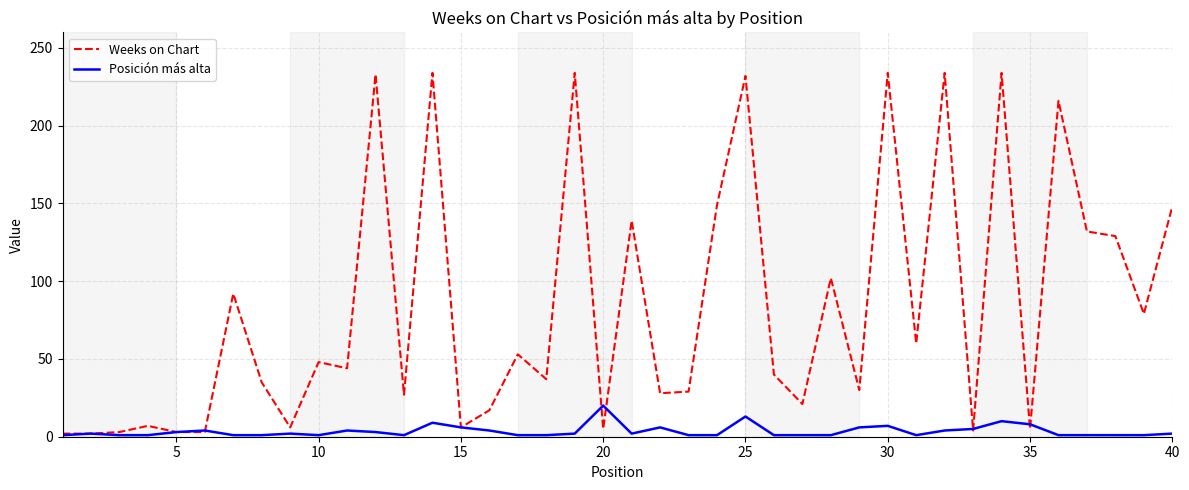

List the series in order of their overall mean, lowest first.

Posición más alta, Weeks on Chart